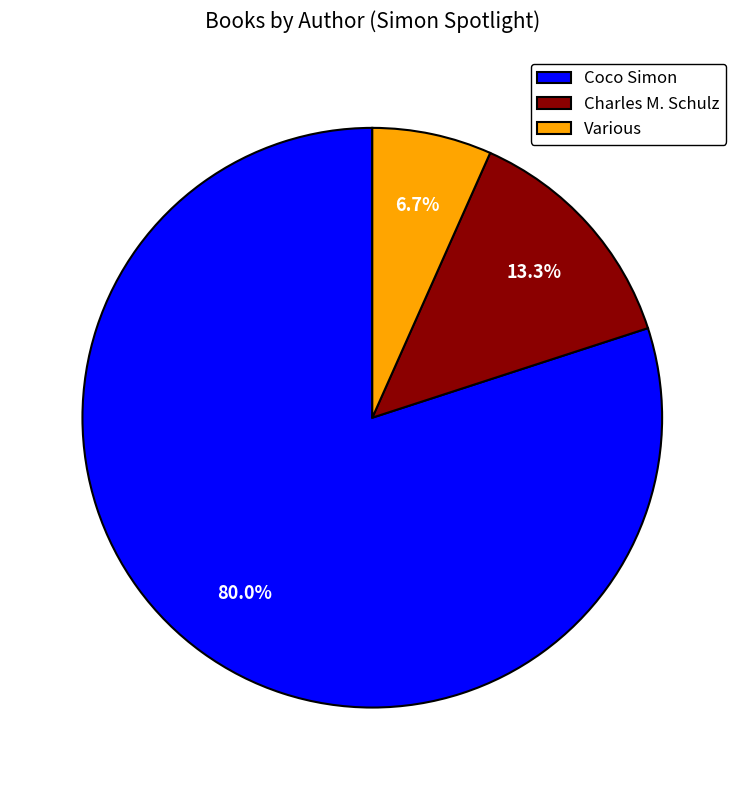

What is the smallest slice in the pie chart?

Various